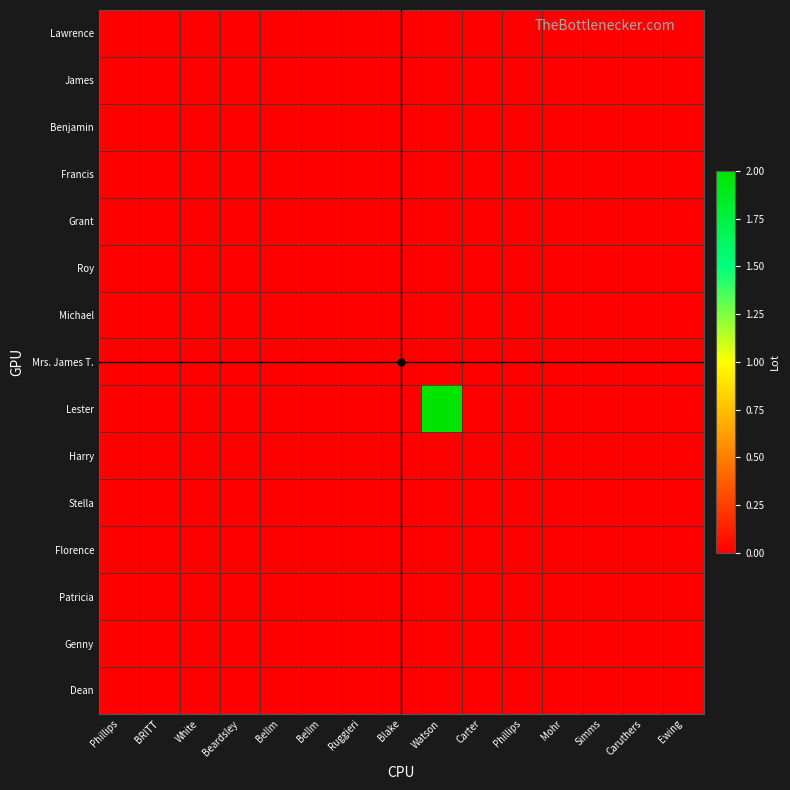

Which series has the widest spread of values?

Lester